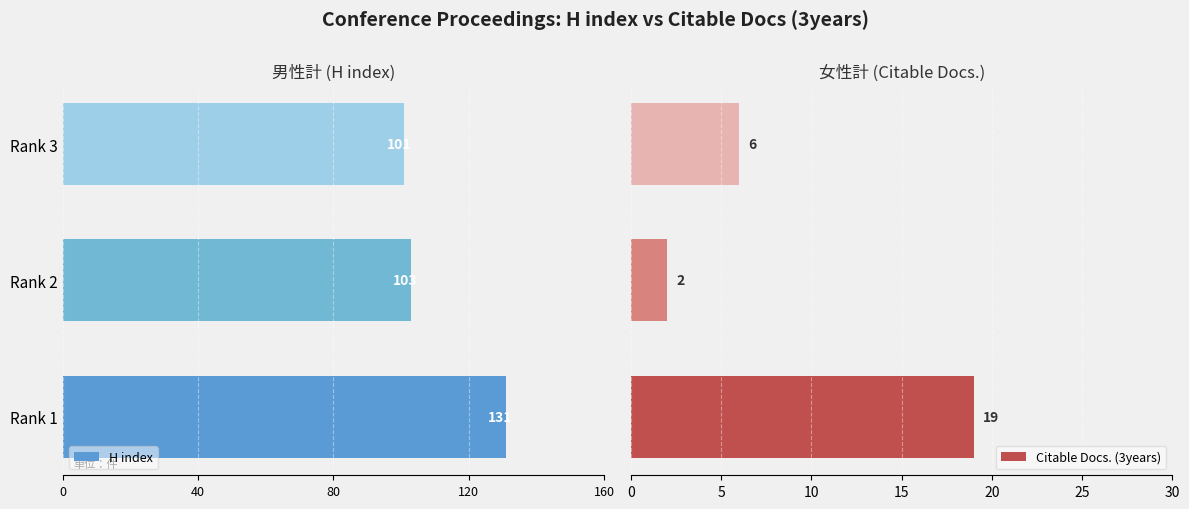

What is the average value of the Citable Docs. (3years) series?

9